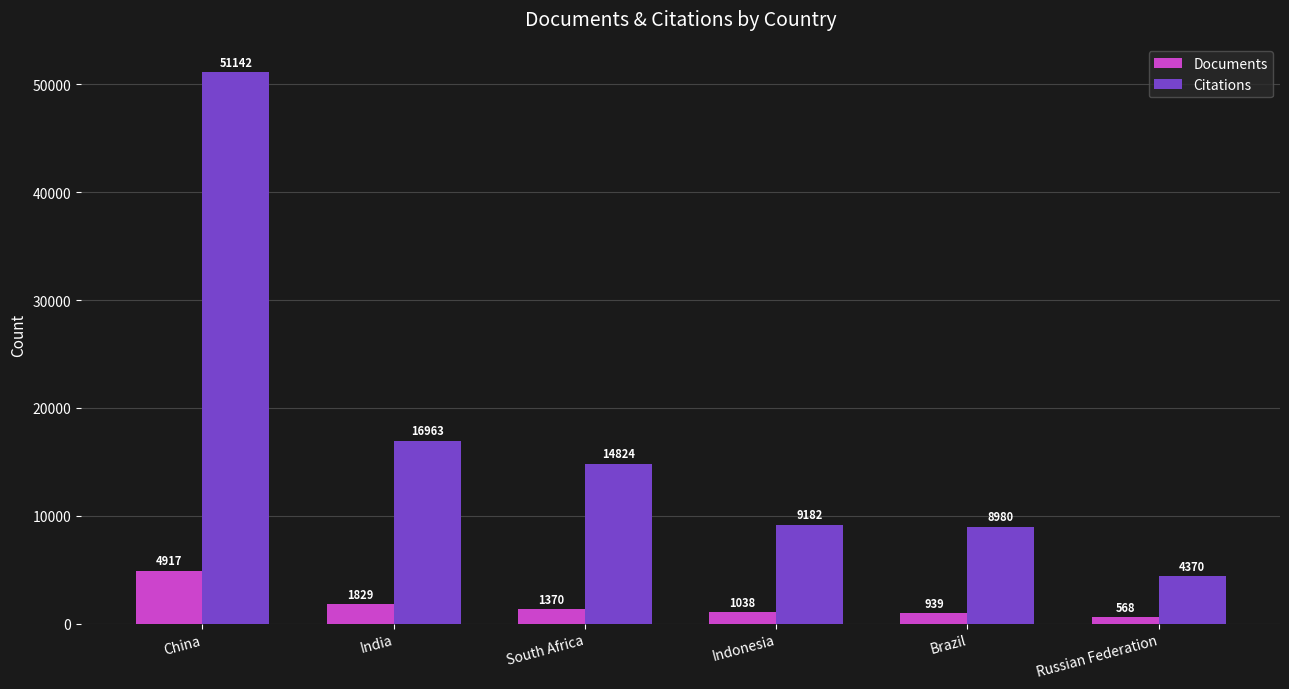

What position from the right is Indonesia?

3